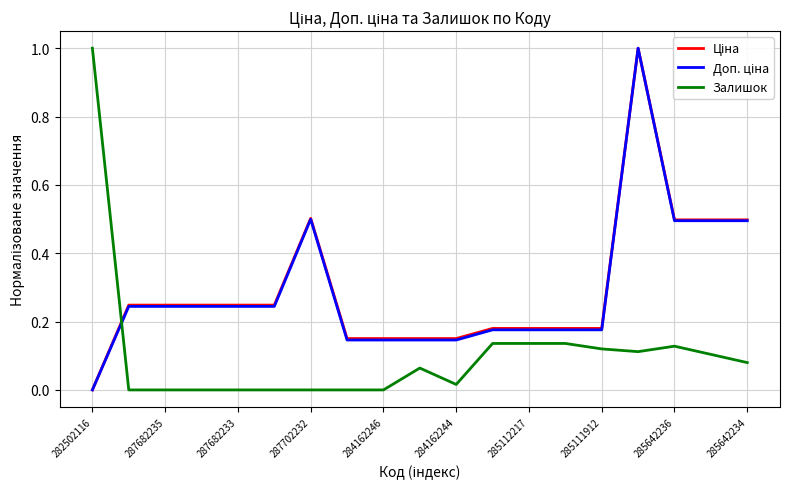

True or false: Залишок has a value of -0.5 at 287682233.

False